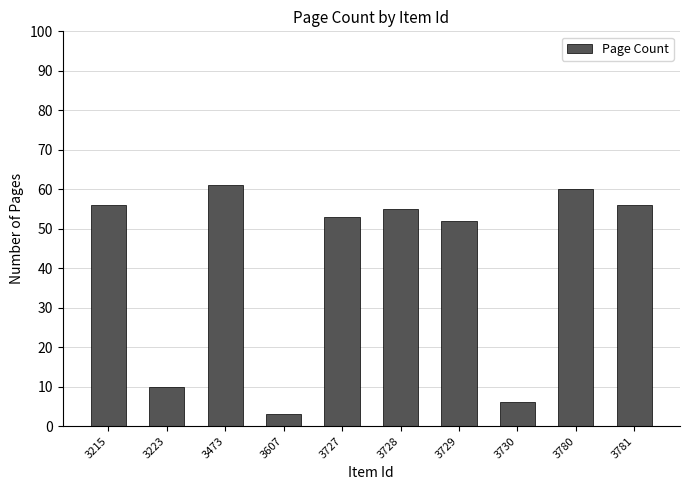

What is the difference between the maximum and minimum values?

58